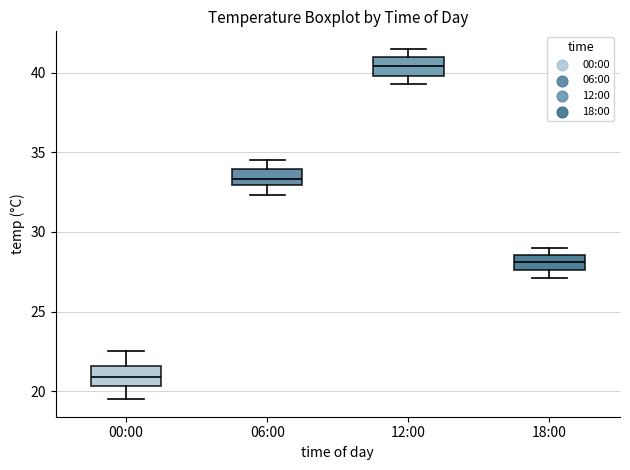

Reading left to right, read every box against the y-axis: the position of its median line, the range the box covers, and the ends of its whiskers. The values are not printed on the chart, so give them approximately, as read against the axis.

00:00: median 21.0, box 20.5 to 21.5, whiskers 19.5 to 22.5
06:00: median 33.5, box 33.0 to 34.0, whiskers 32.5 to 34.5
12:00: median 40.5, box 40.0 to 41.0, whiskers 39.5 to 41.5
18:00: median 28.0, box 27.5 to 28.5, whiskers 27.0 to 29.0